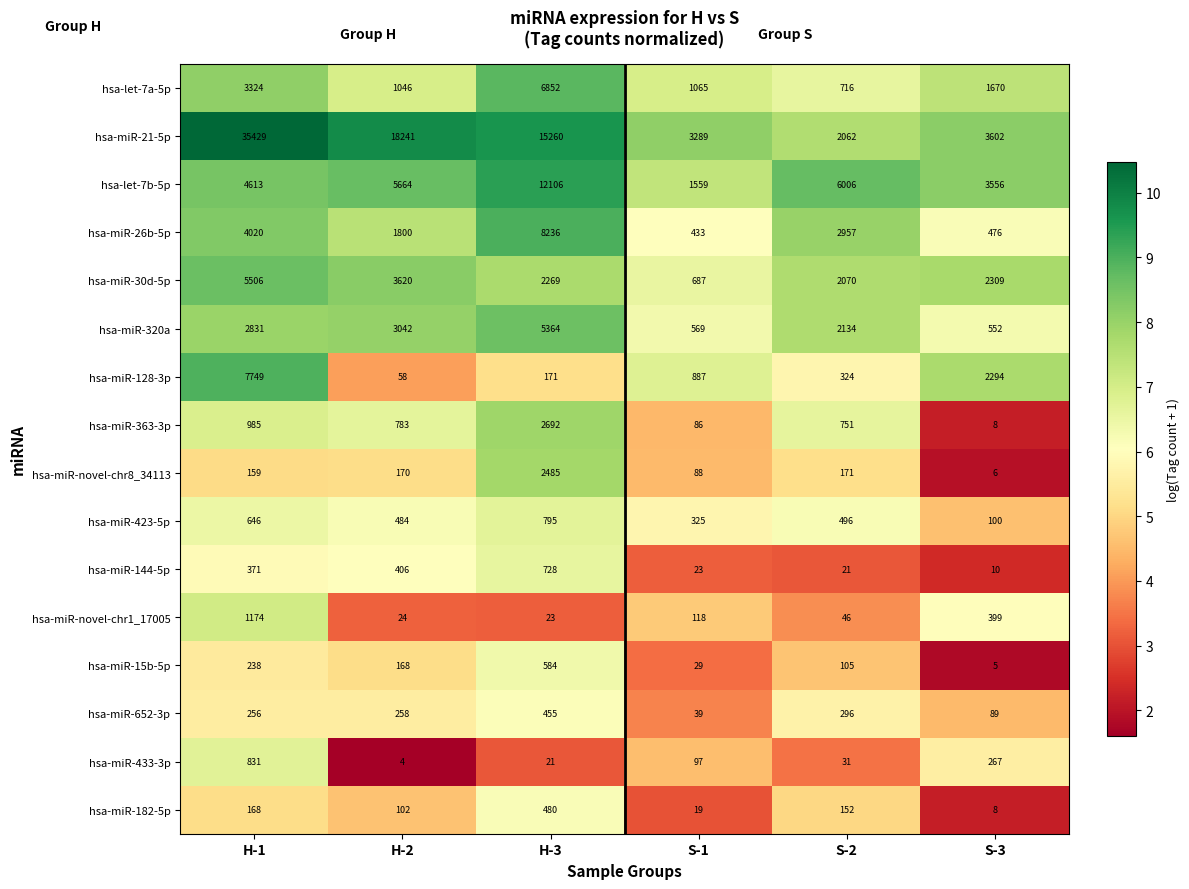

Where does the hsa-miR-423-5p series first go above 496?

H-1